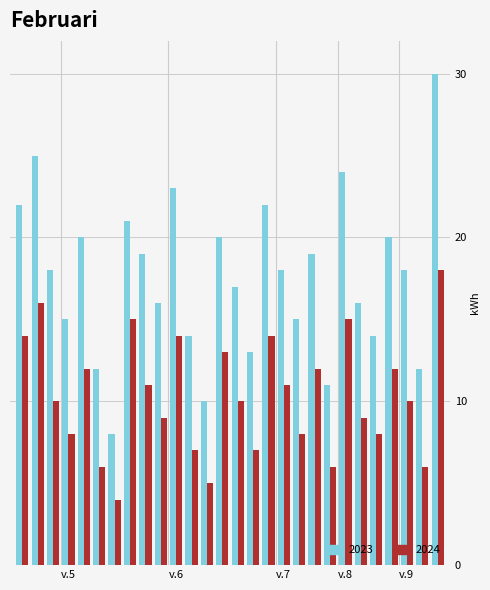

Rank the series by their average value, from lowest to highest.

2024, 2023